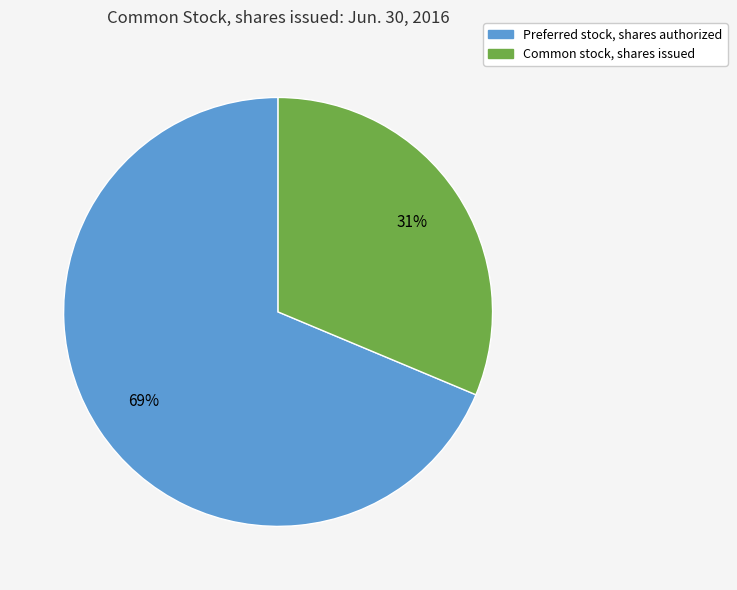

Is the sum of Preferred stock, shares authorized and Common stock, shares issued greater than half?

Yes